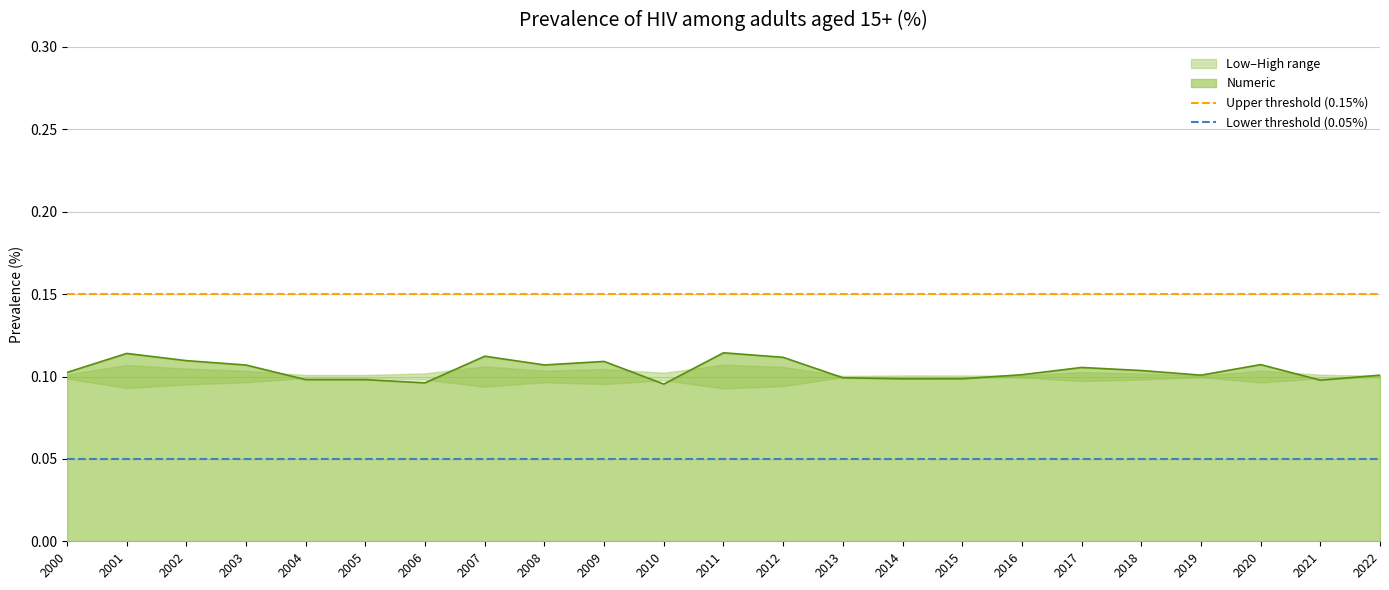

Which series has the largest total across all categories?

Upper threshold (0.15%)